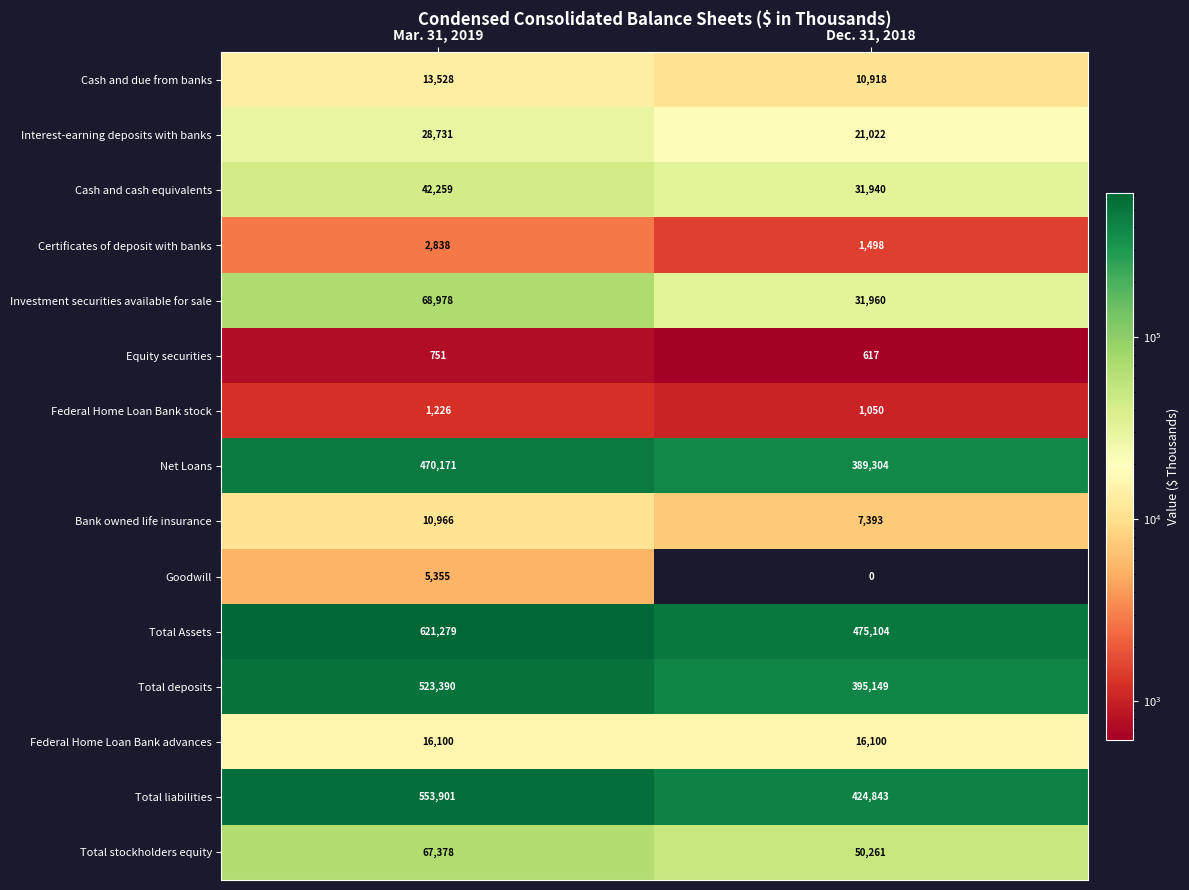

Reading left to right, list all the values displayed in this chart.

Cash and due from banks: Mar. 31, 2019=13528	Dec. 31, 2018=10918
Interest-earning deposits with banks: Mar. 31, 2019=28731	Dec. 31, 2018=21022
Cash and cash equivalents: Mar. 31, 2019=42259	Dec. 31, 2018=31940
Certificates of deposit with banks: Mar. 31, 2019=2838	Dec. 31, 2018=1498
Investment securities available for sale: Mar. 31, 2019=68978	Dec. 31, 2018=31960
Equity securities: Mar. 31, 2019=751	Dec. 31, 2018=617
Federal Home Loan Bank stock: Mar. 31, 2019=1226	Dec. 31, 2018=1050
Net Loans: Mar. 31, 2019=470171	Dec. 31, 2018=389304
Bank owned life insurance: Mar. 31, 2019=10966	Dec. 31, 2018=7393
Goodwill: Mar. 31, 2019=5355	Dec. 31, 2018=0
Total Assets: Mar. 31, 2019=621279	Dec. 31, 2018=475104
Total deposits: Mar. 31, 2019=523390	Dec. 31, 2018=395149
Federal Home Loan Bank advances: Mar. 31, 2019=16100	Dec. 31, 2018=16100
Total liabilities: Mar. 31, 2019=553901	Dec. 31, 2018=424843
Total stockholders equity: Mar. 31, 2019=67378	Dec. 31, 2018=50261